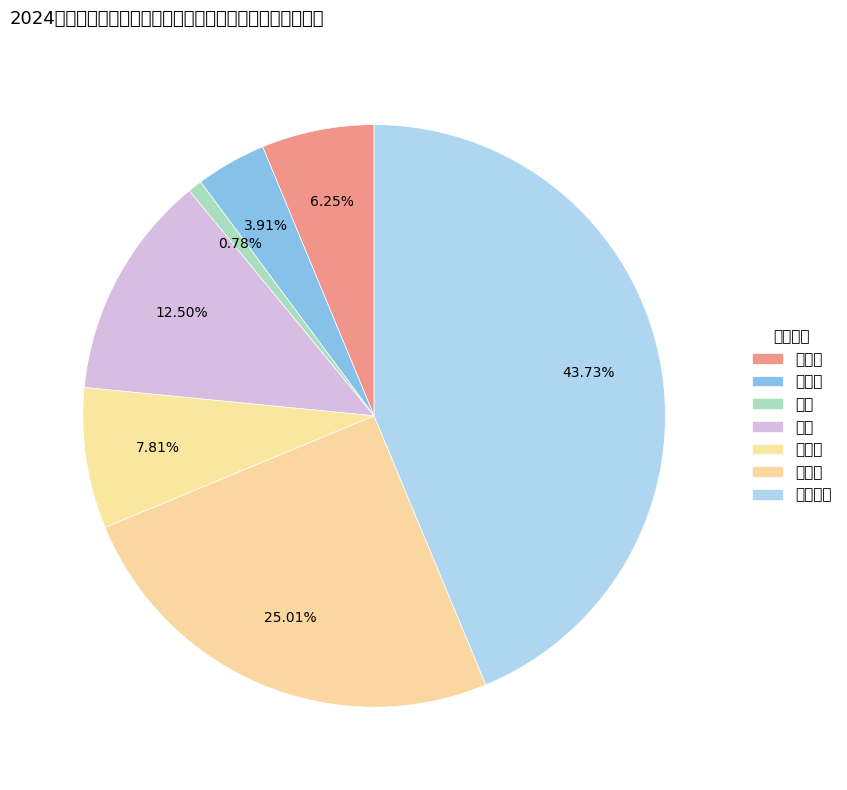

Which category has the smallest portion of the pie?

水费